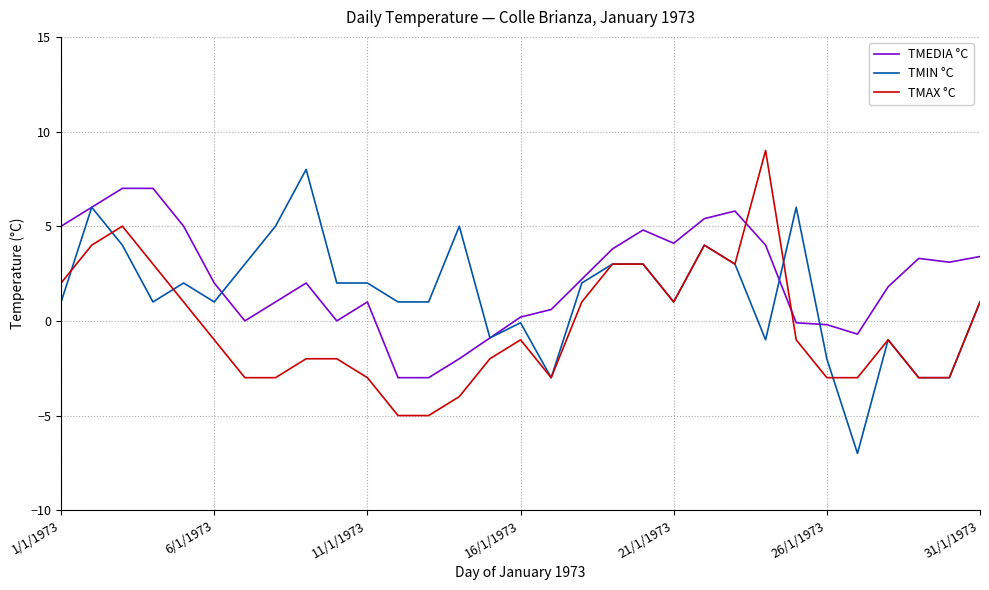

What is the smallest value displayed?

-7.0